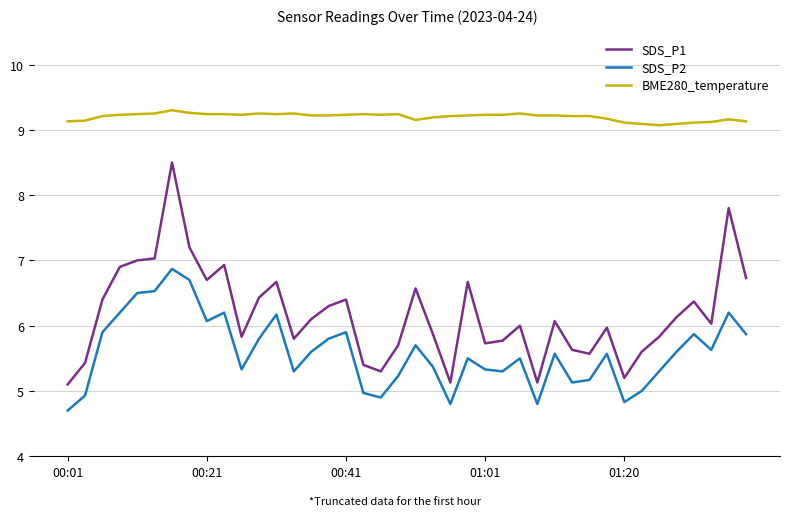

True or false: BME280_temperature and SDS_P2 cross at least once.

False